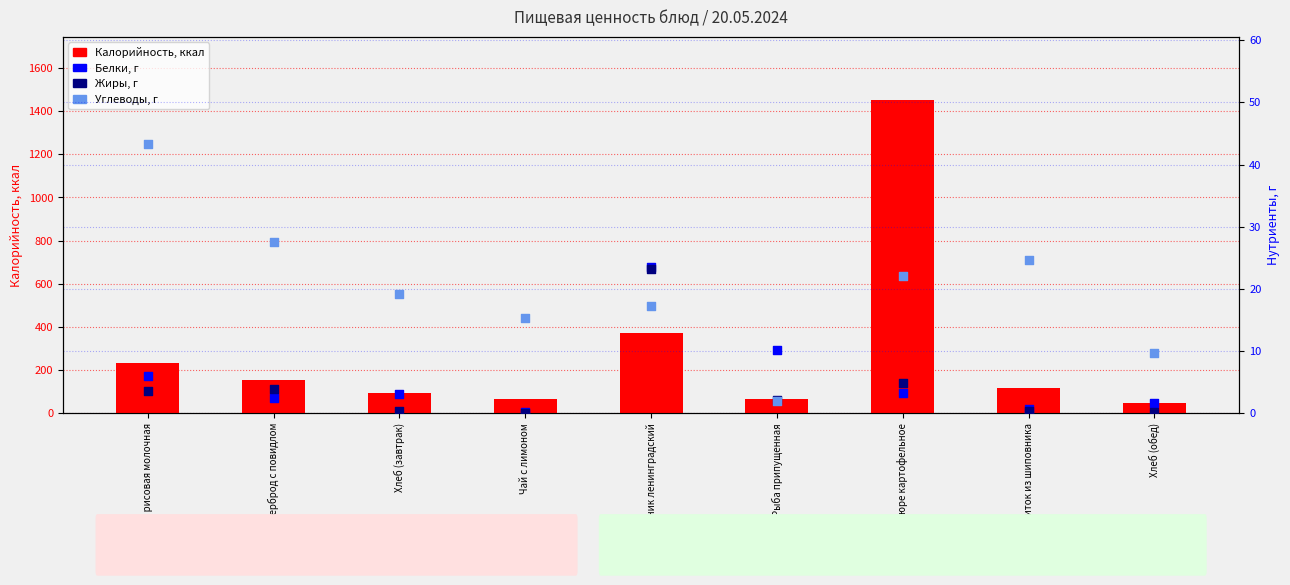

At how many categories does at least one series exceed 210?

3